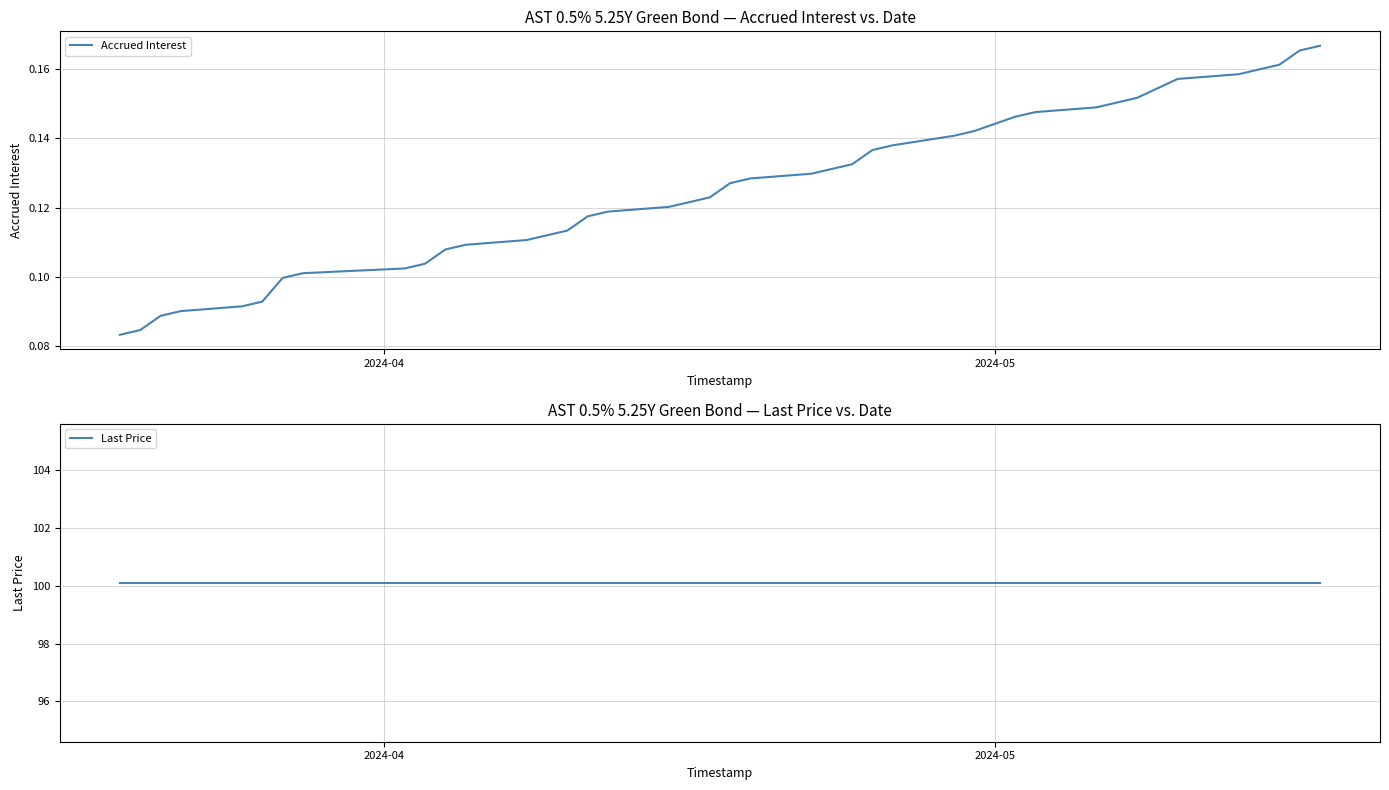

True or false: Accrued Interest and Last Price intersect in this chart.

False